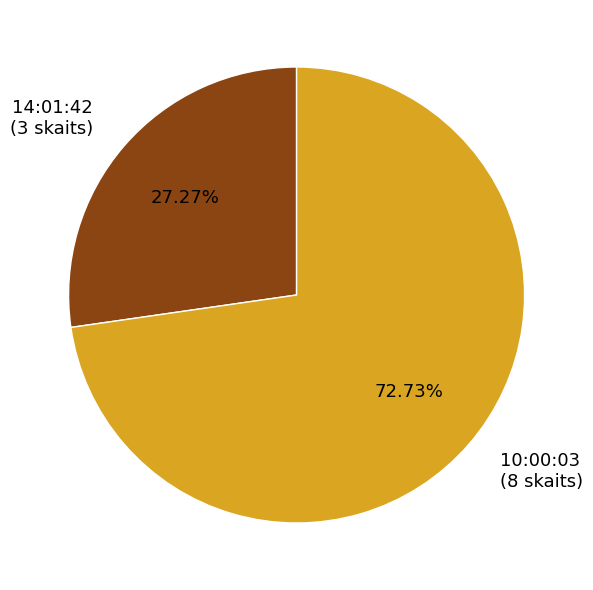

To the nearest percent, what portion does 14:01:42 represent?

27%